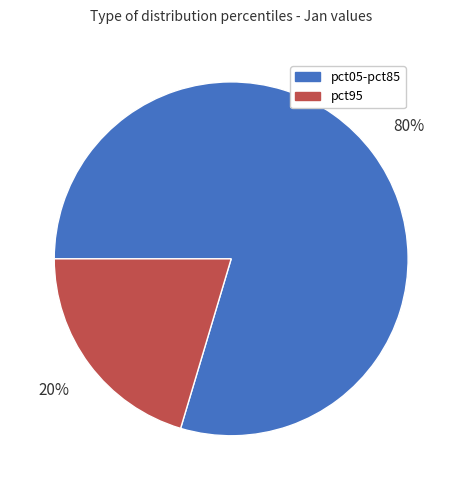

To the nearest percent, what is the combined percentage of pct95 and pct05-pct85?

100%